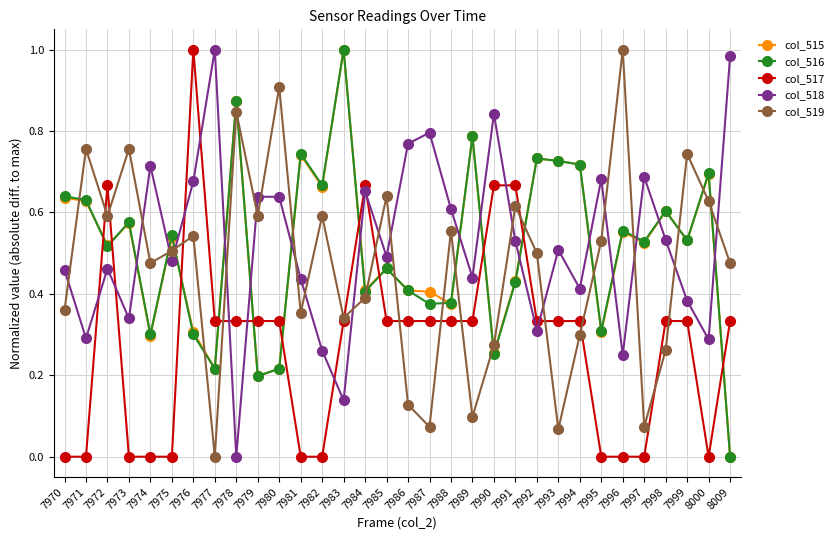

True or false: col_519 has a value of 0.5 at 7995.

True